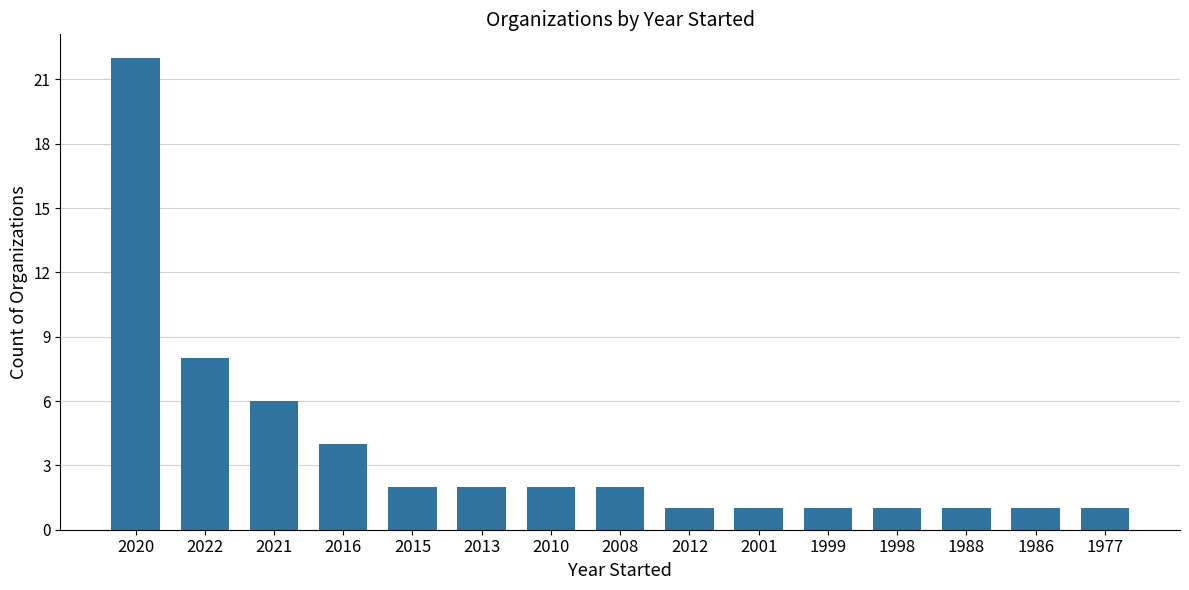

At which category does the chart reach its peak across all series?

2020